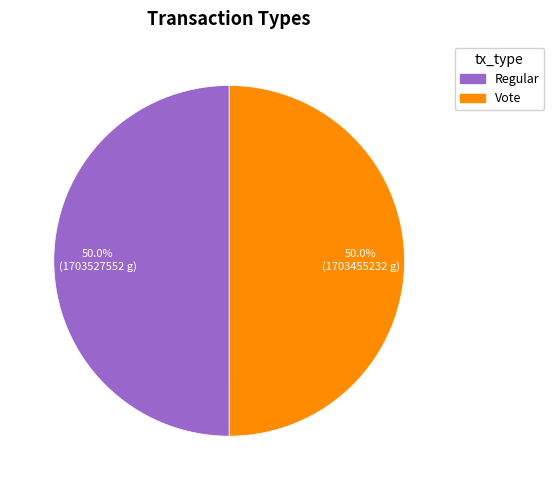

To the nearest percent, what is the combined percentage of Regular and Vote?

100%